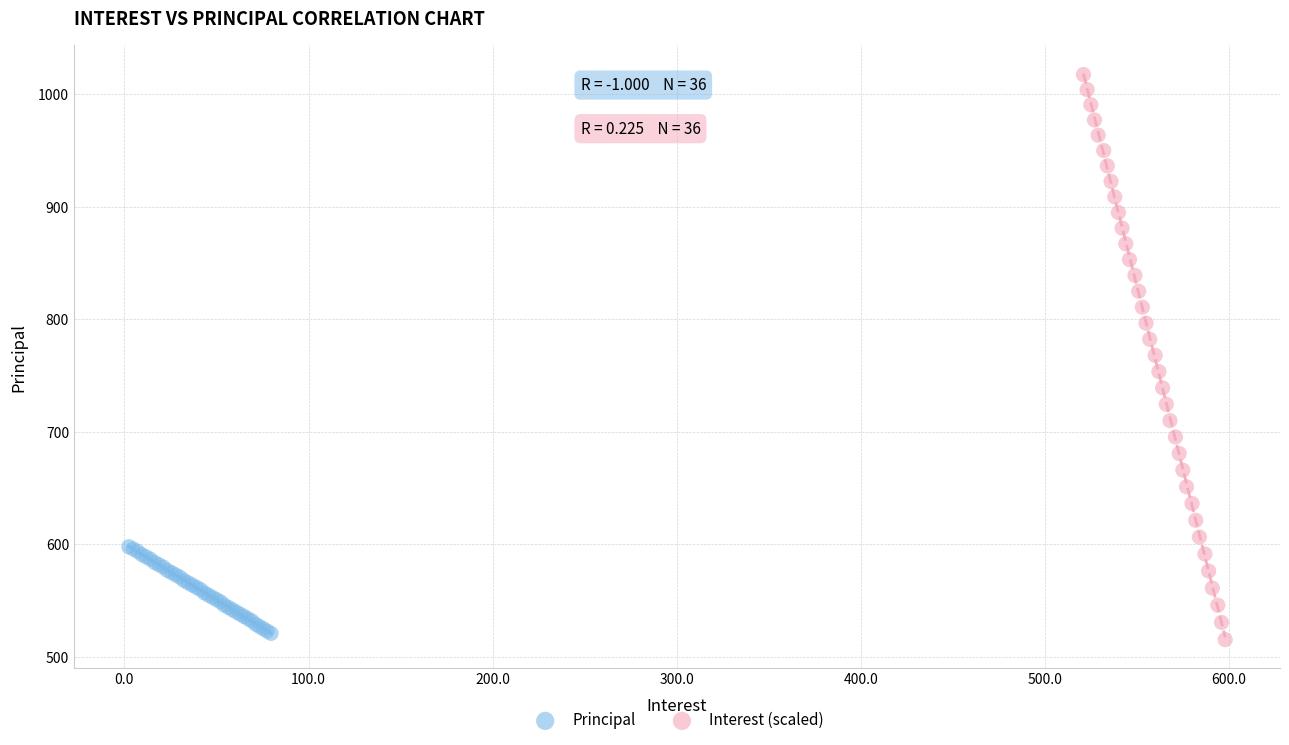

Which series reaches the maximum Y coordinate?

Interest (scaled)